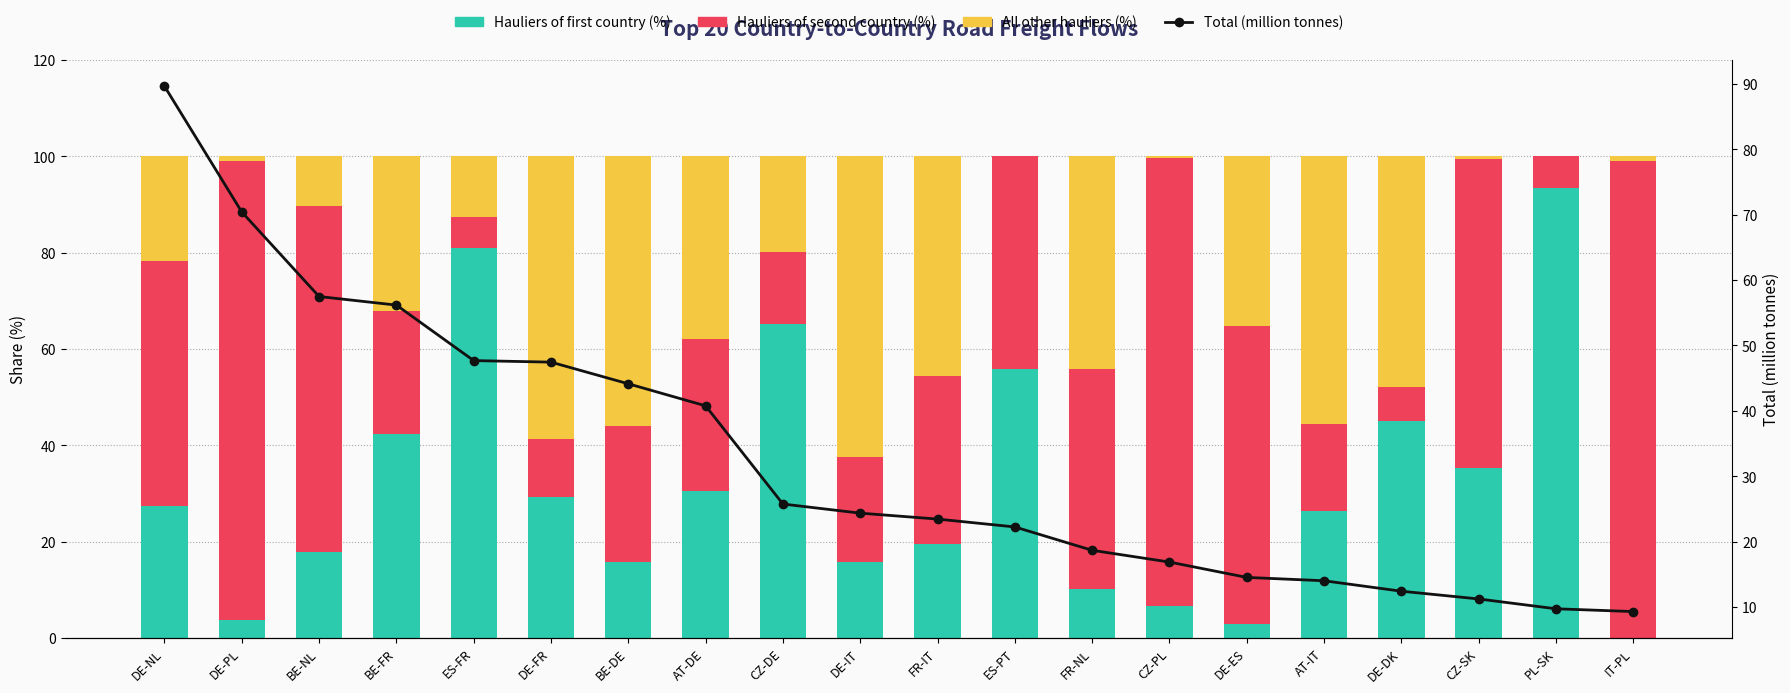

The value of Hauliers of first country (%) at PL-SK is 122.2. True or false?

False